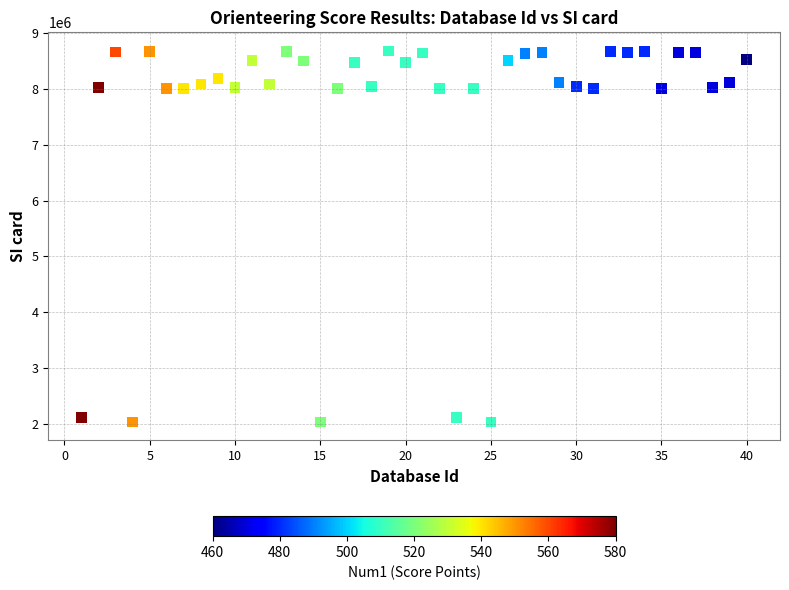

What is the range of X values (max minus min)?

39